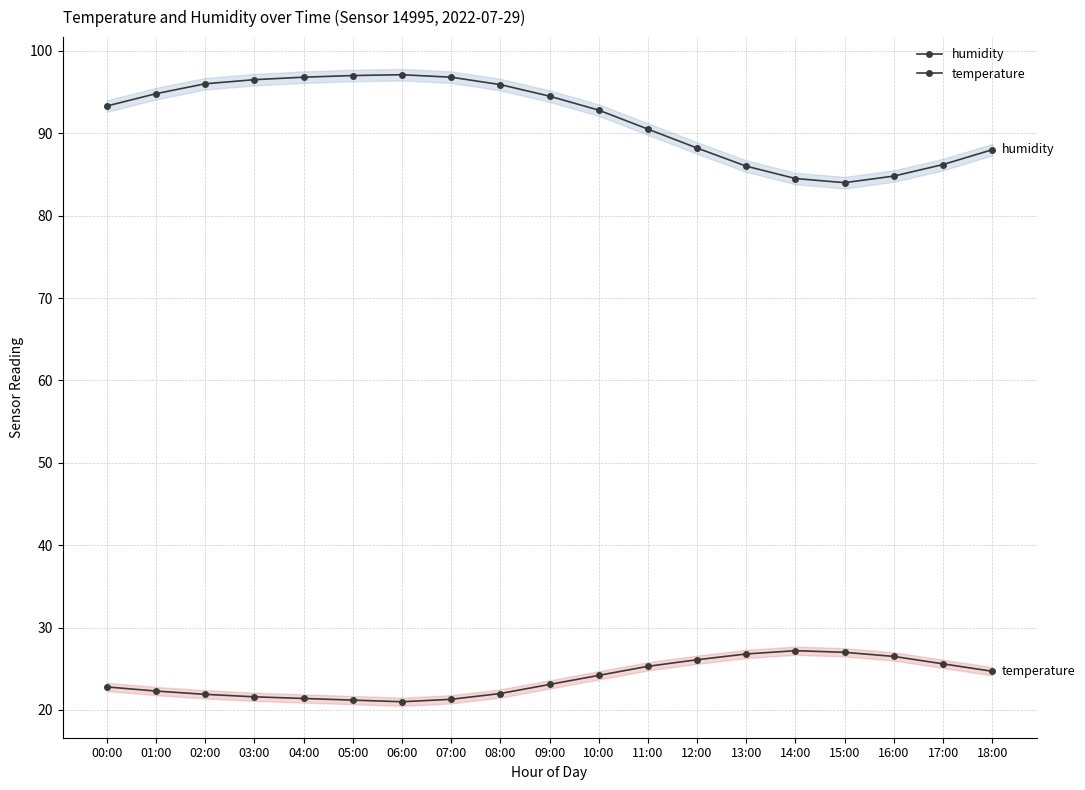

True or false: temperature and humidity intersect in this chart.

False